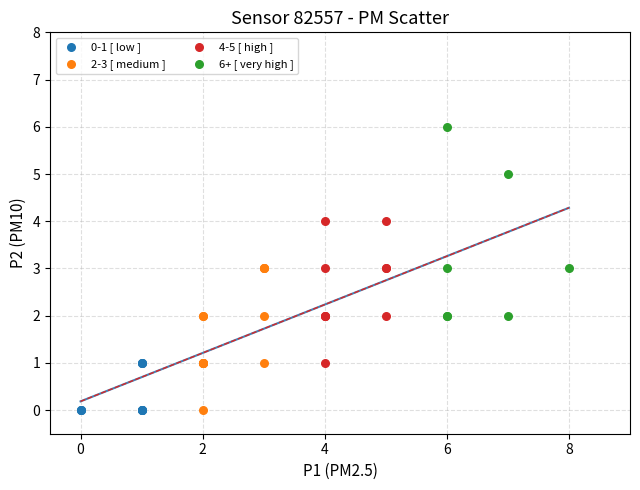

Which series has the widest spread of Y values?

6+ [ very high ]